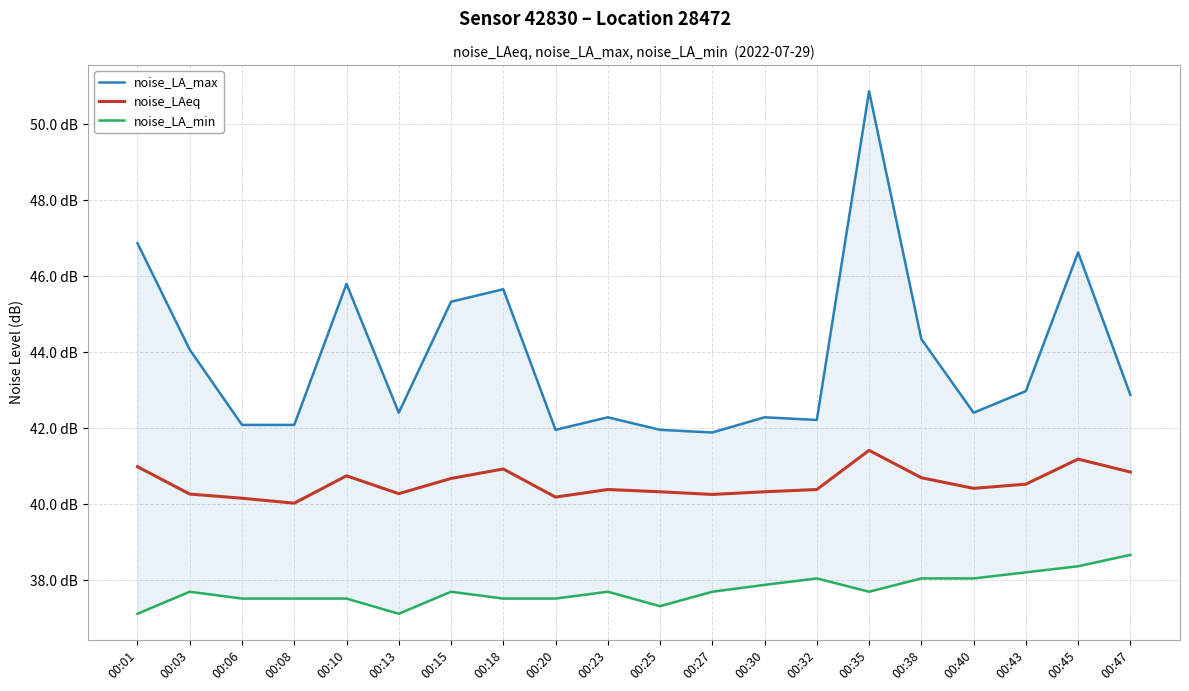

Which series changed the most between 00:38 and 00:47?

noise_LA_max